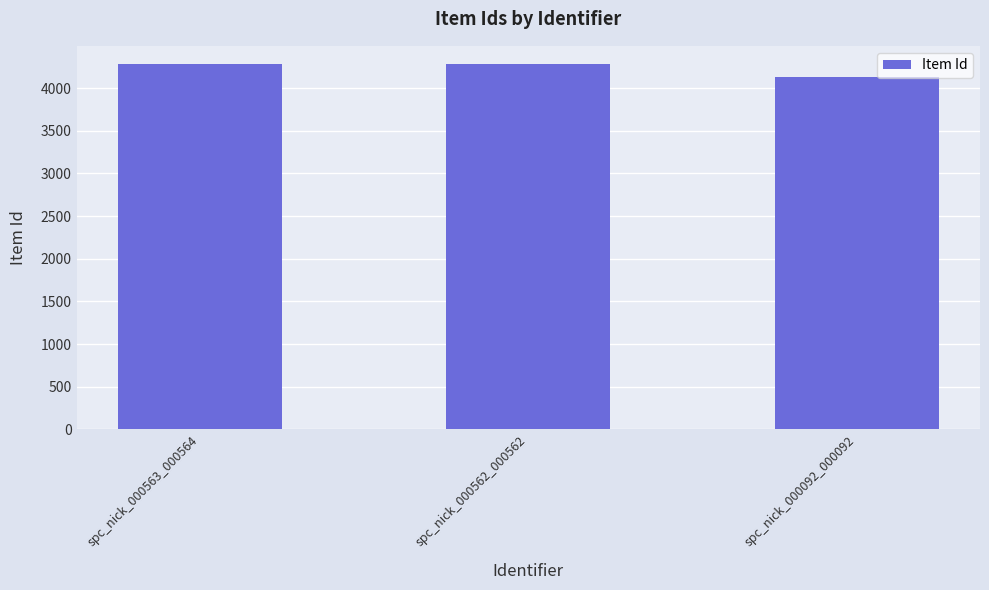

What is the minimum value shown in the chart?

4133